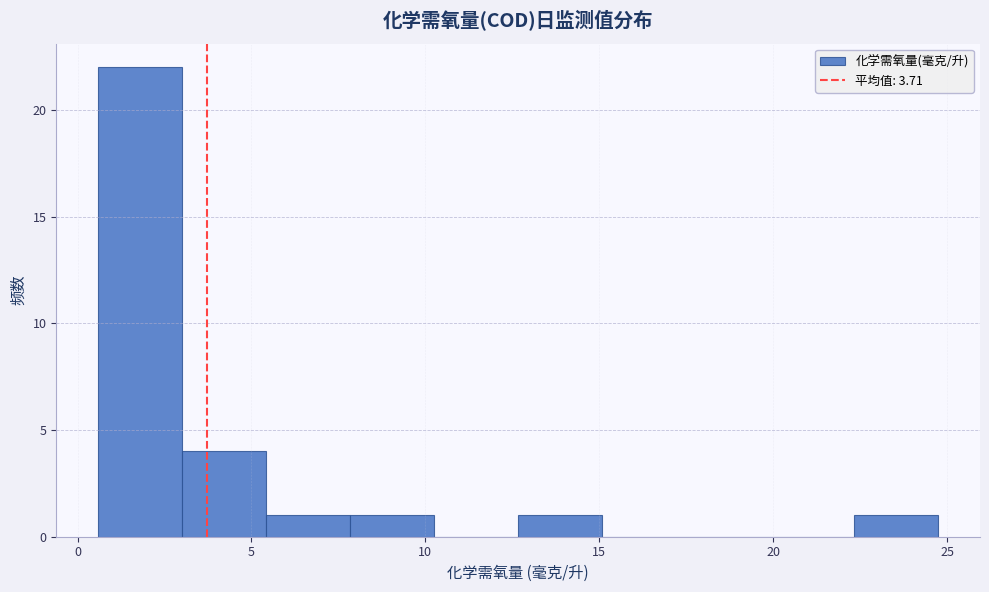

How tall is the bar that spans 5.5 to 8.0 on the x-axis? Neither the bar edges nor the heights are printed on the chart, so give them approximately, as read against the axes.

1